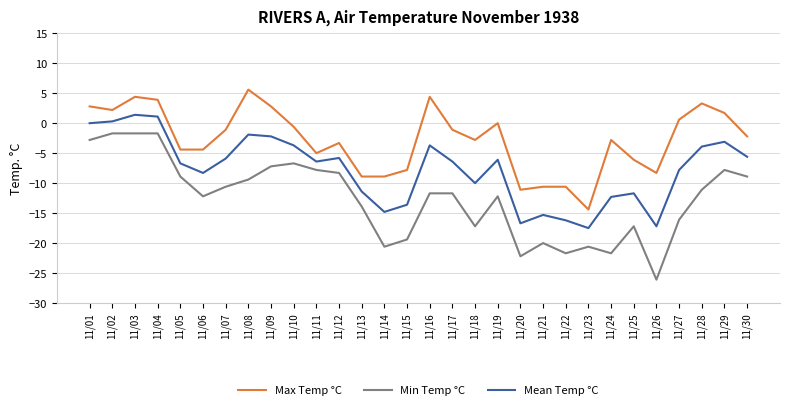

True or false: Mean Temp °C and Min Temp °C cross at least once.

False